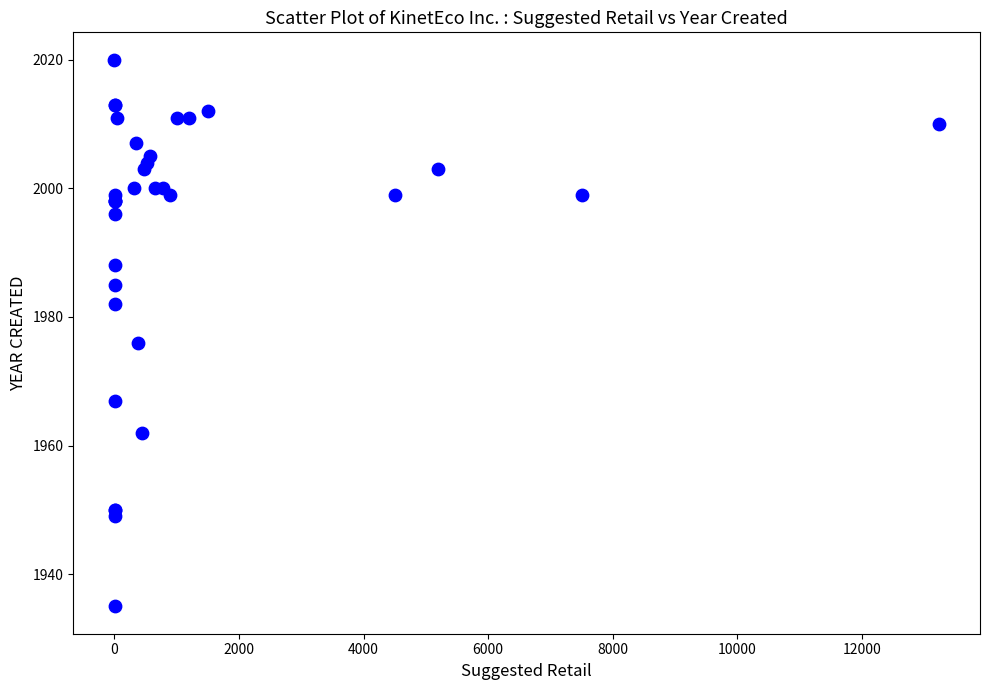

What Y value in the scatter plot is closest to 1977?

1976